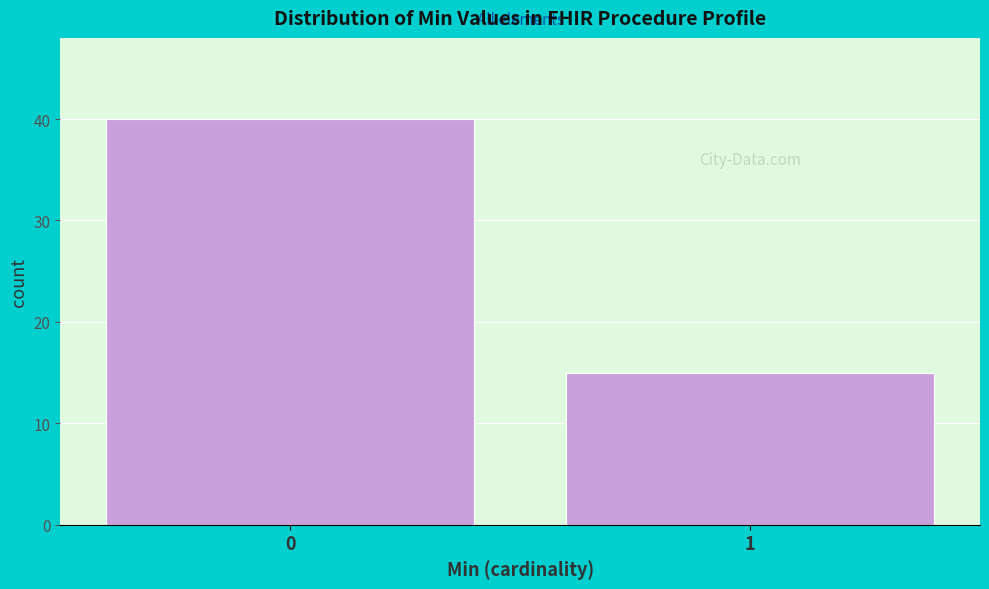

Reading left to right, list all the values displayed in this chart.

40	15